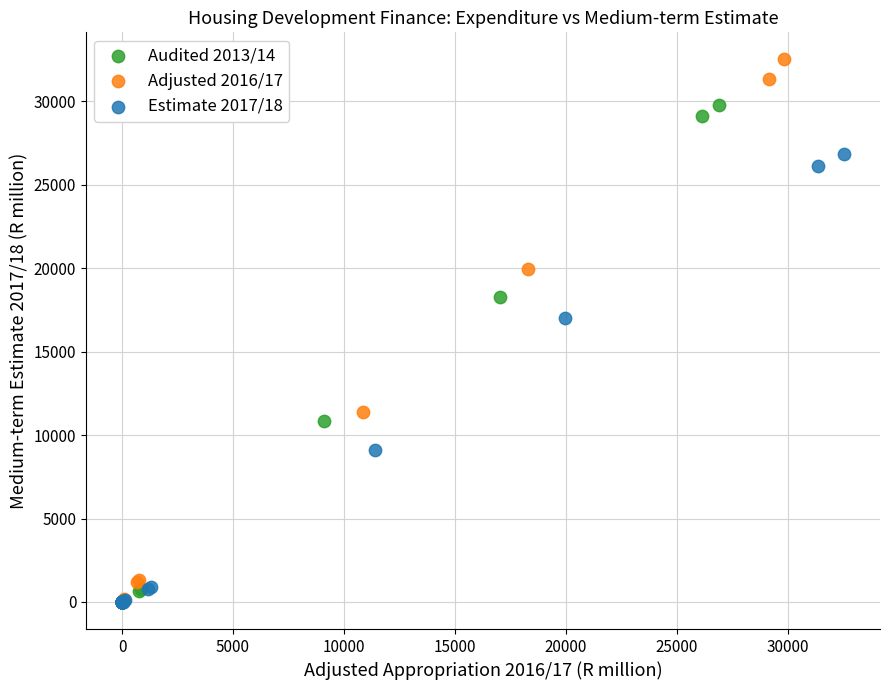

Which series has the widest spread of Y values?

Adjusted 2016/17